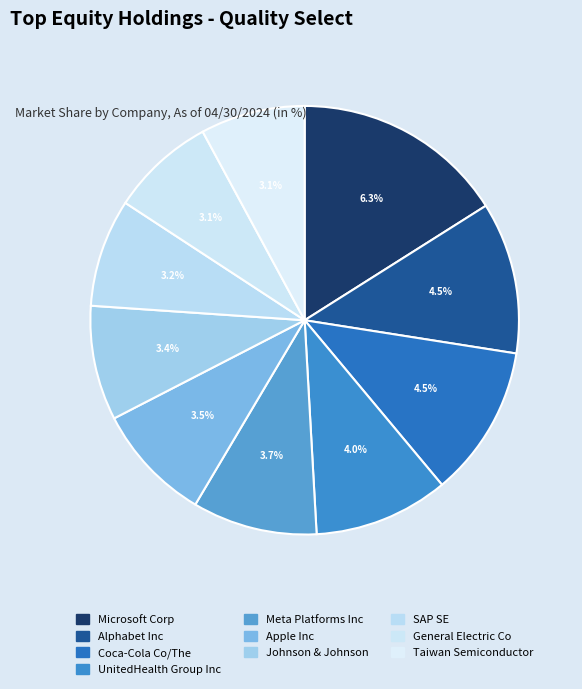

The UnitedHealth Group Inc slice represents 16% of the pie. True or false?

False